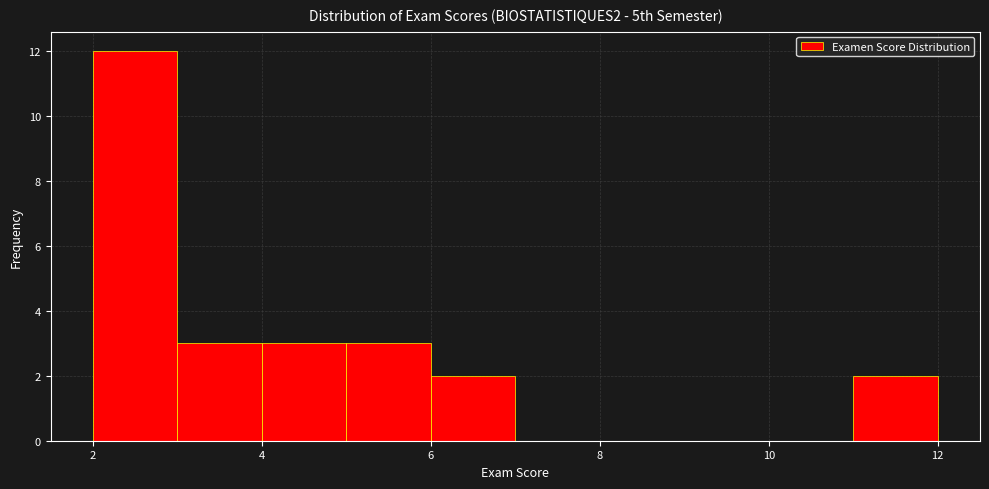

Which range on the x-axis has the tallest bar?

2 to 3